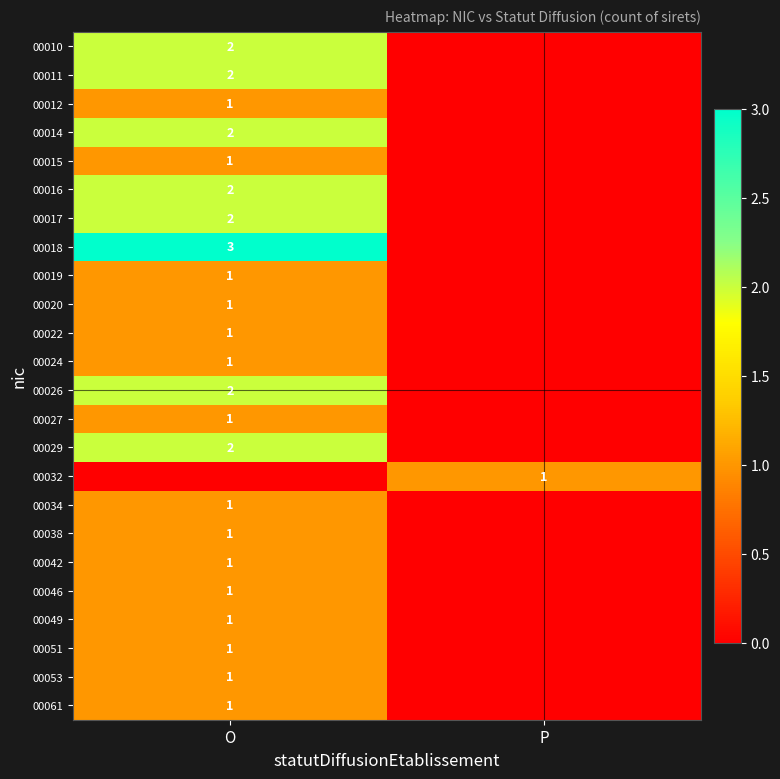

The 00029 series shows 2 at O. True or false?

True